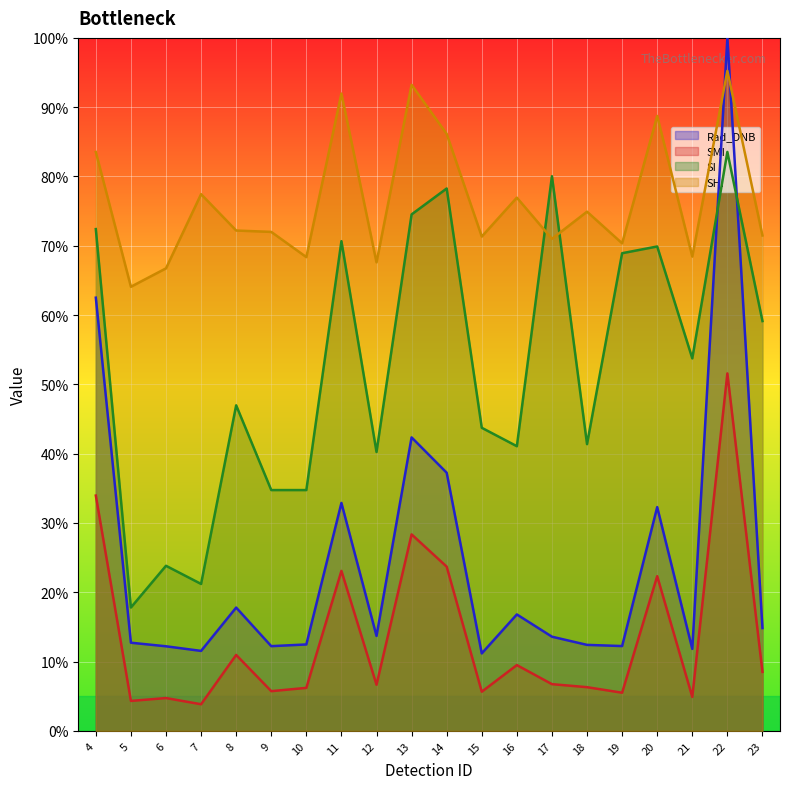

Does the chart display data point markers on the line(s)?

No